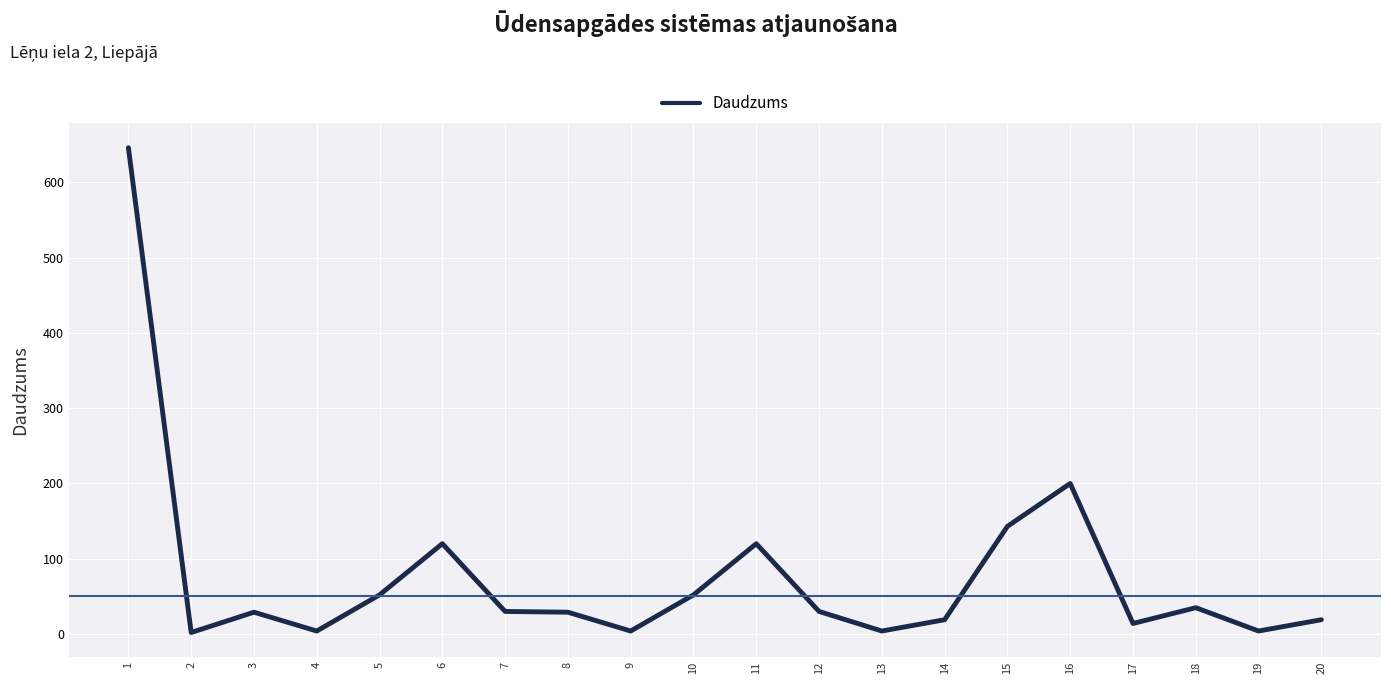

What is the ratio of the value at 6 to the value at 11?

1.0